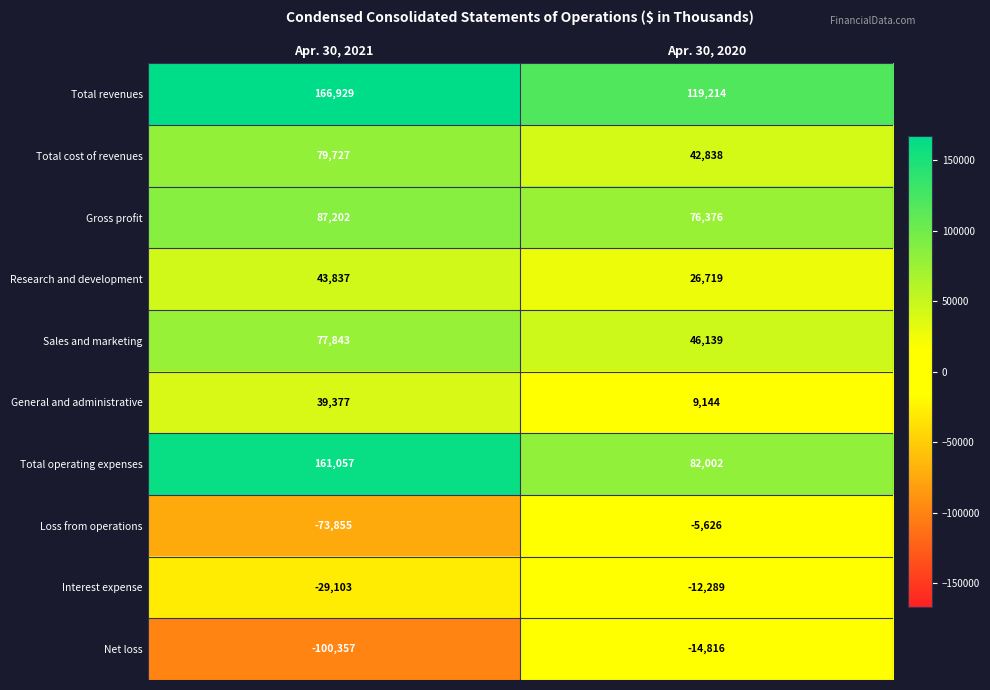

How many distinct data groups are displayed?

10